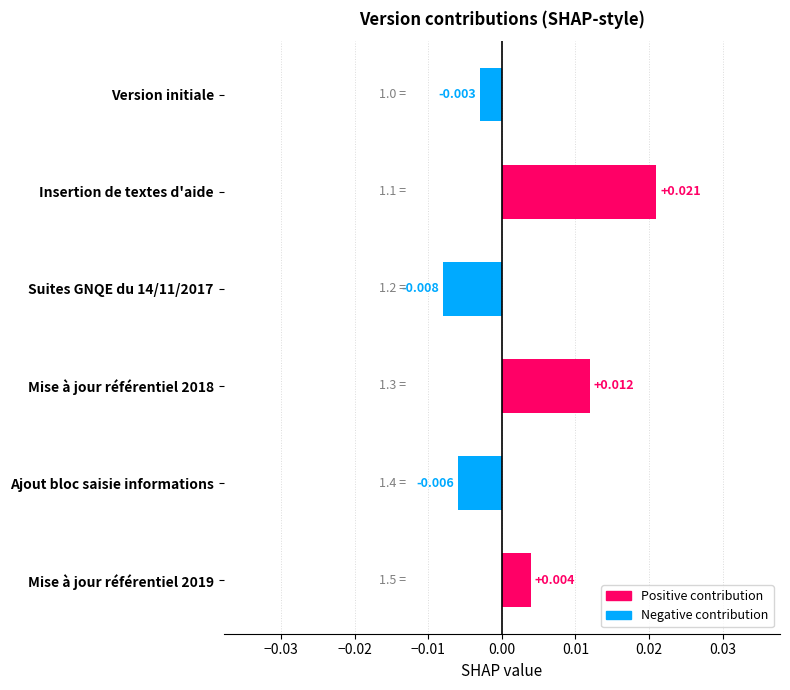

At which label is the value closest to 0?

Version initiale